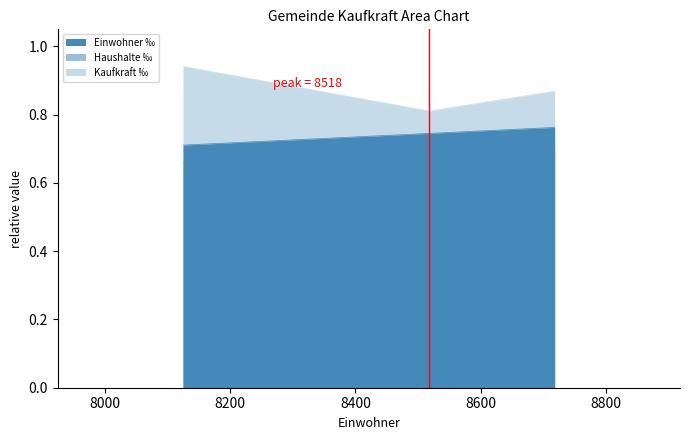

The Haushalte ‰ series shows 0.7 at 8718. True or false?

True